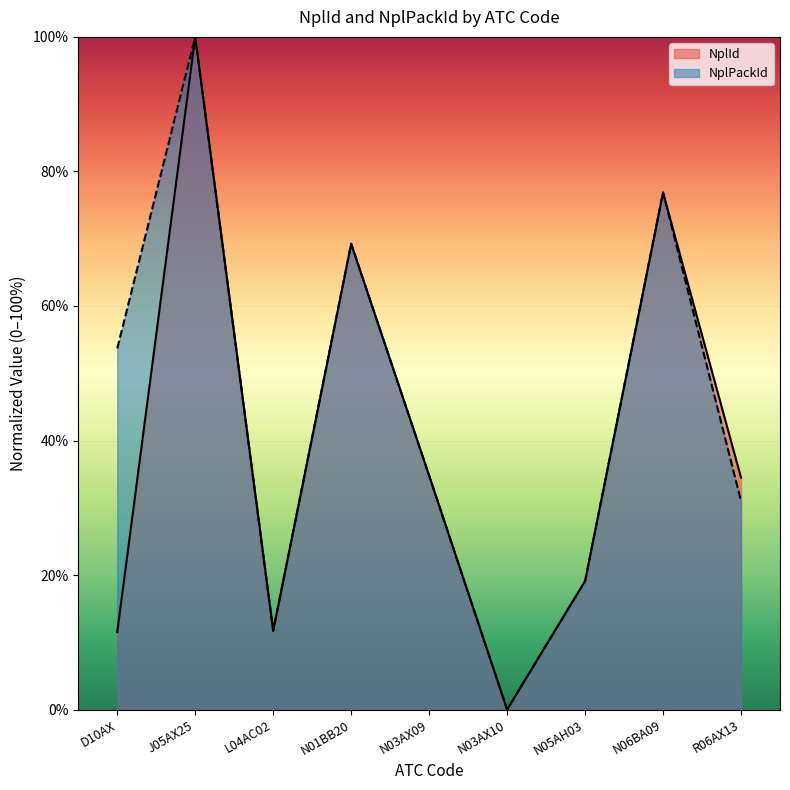

Does the chart display data point markers on the line(s)?

No